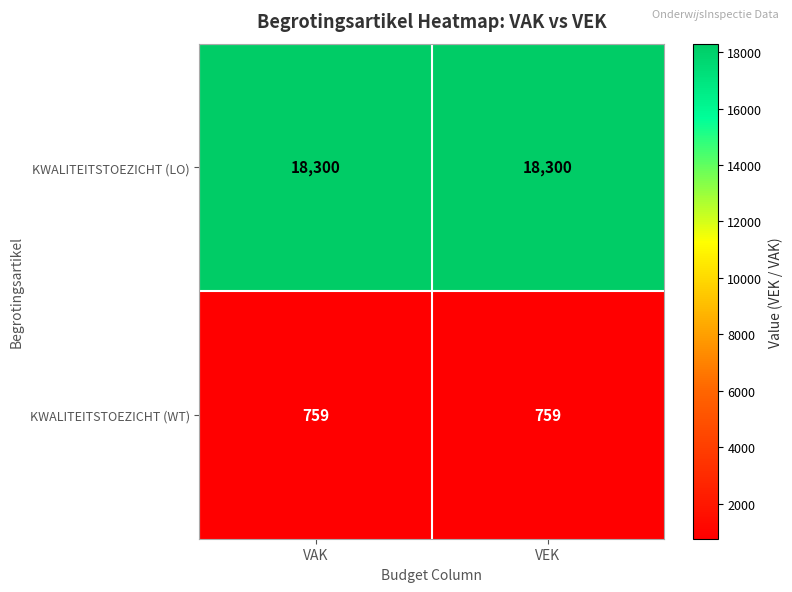

List the series in order of their peak value, highest first.

KWALITEITSTOEZICHT (LO), KWALITEITSTOEZICHT (WT)